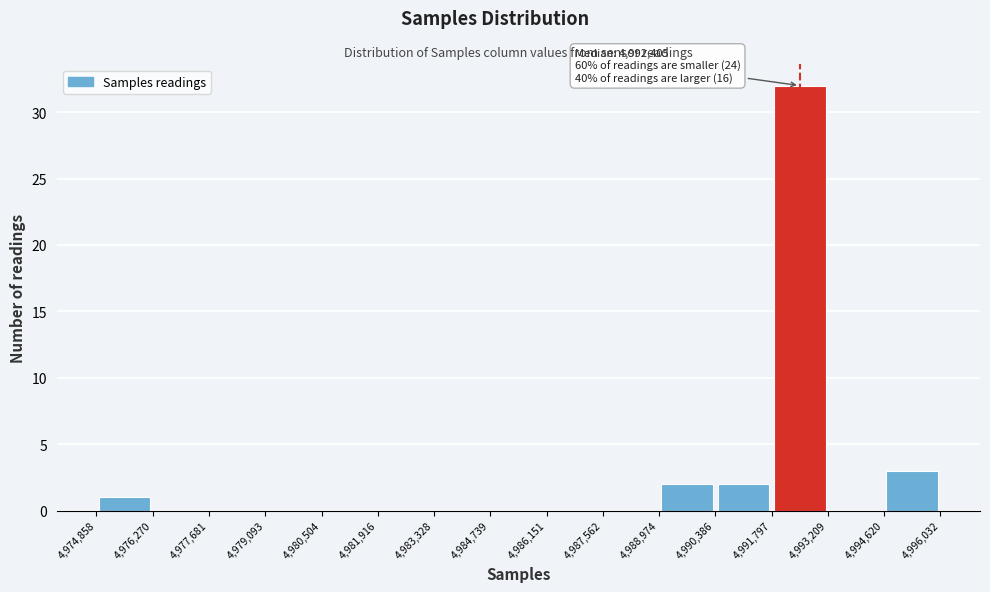

Over which range of the x-axis is the bar tallest?

4,991,797 to 4,993,209